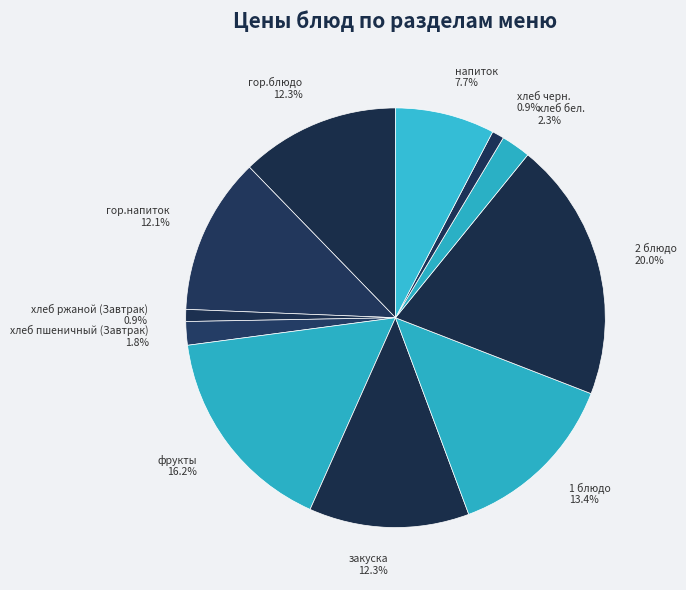

Does any single category account for the majority?

No